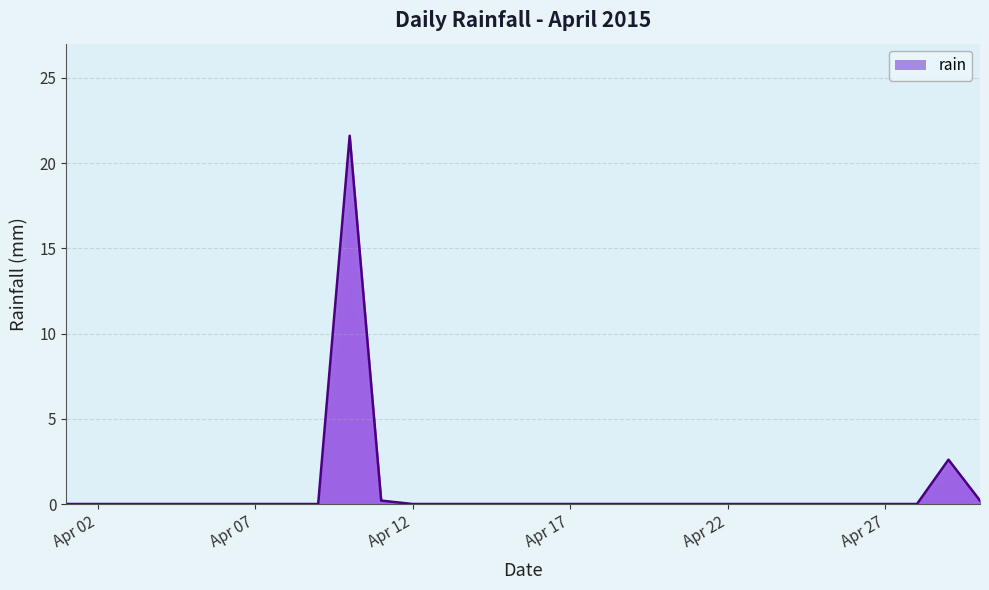

What is the sum of all values?

24.6